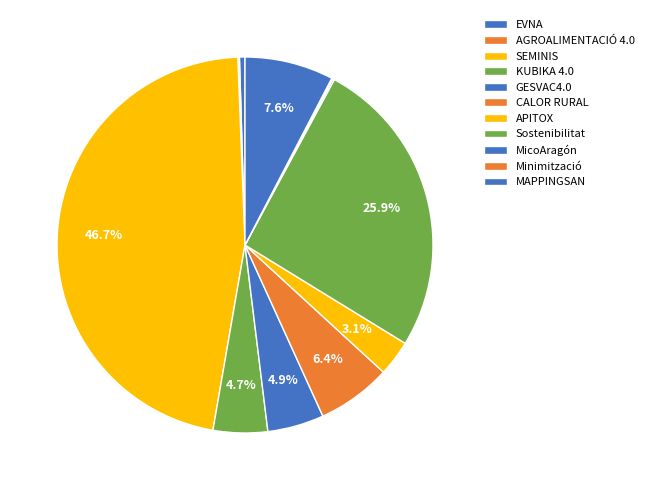

What is the largest slice in the pie chart?

SEMINIS